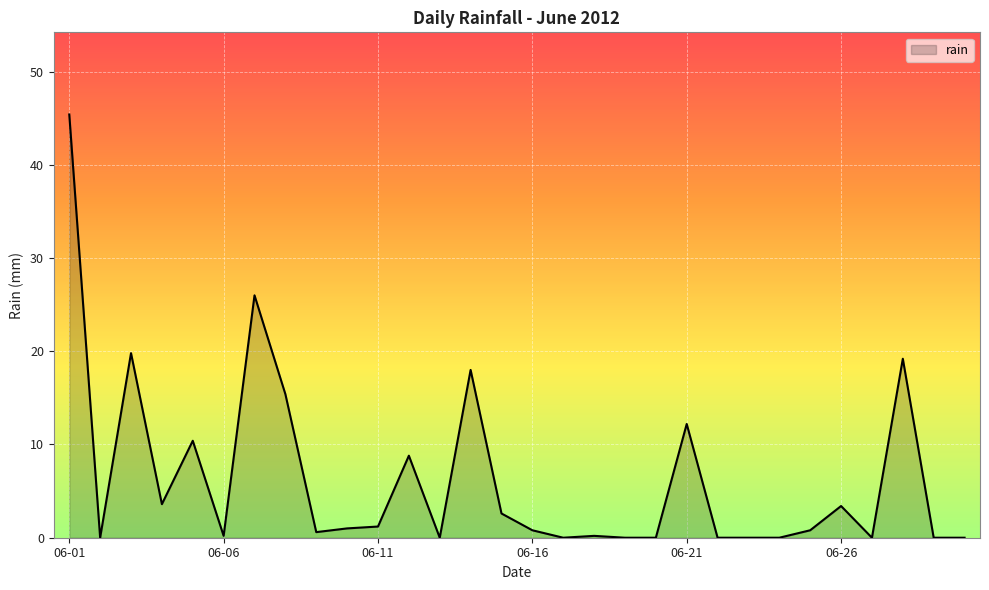

What is the greatest value displayed?

45.4